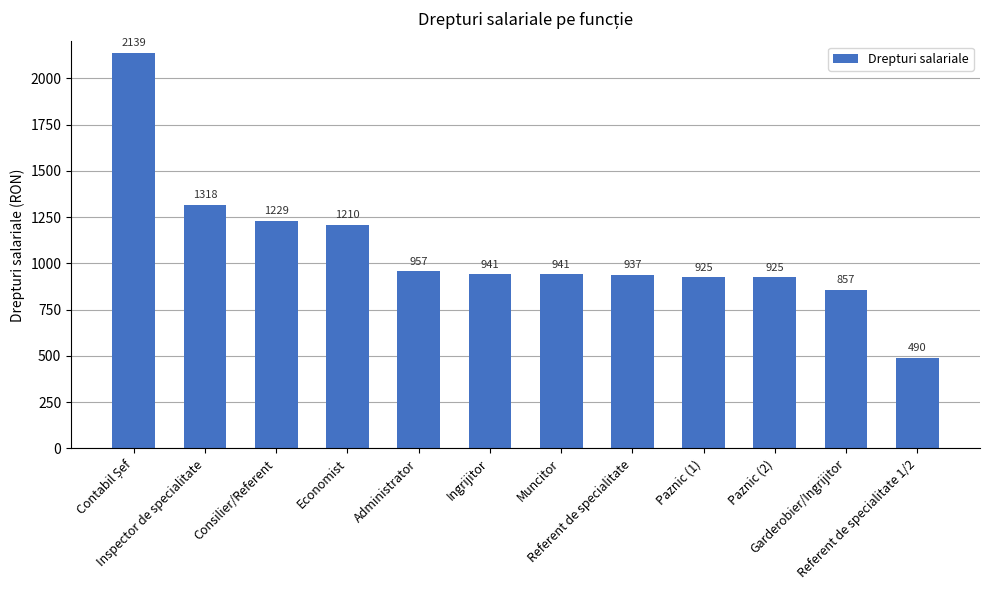

What is the sum of all values?

12869